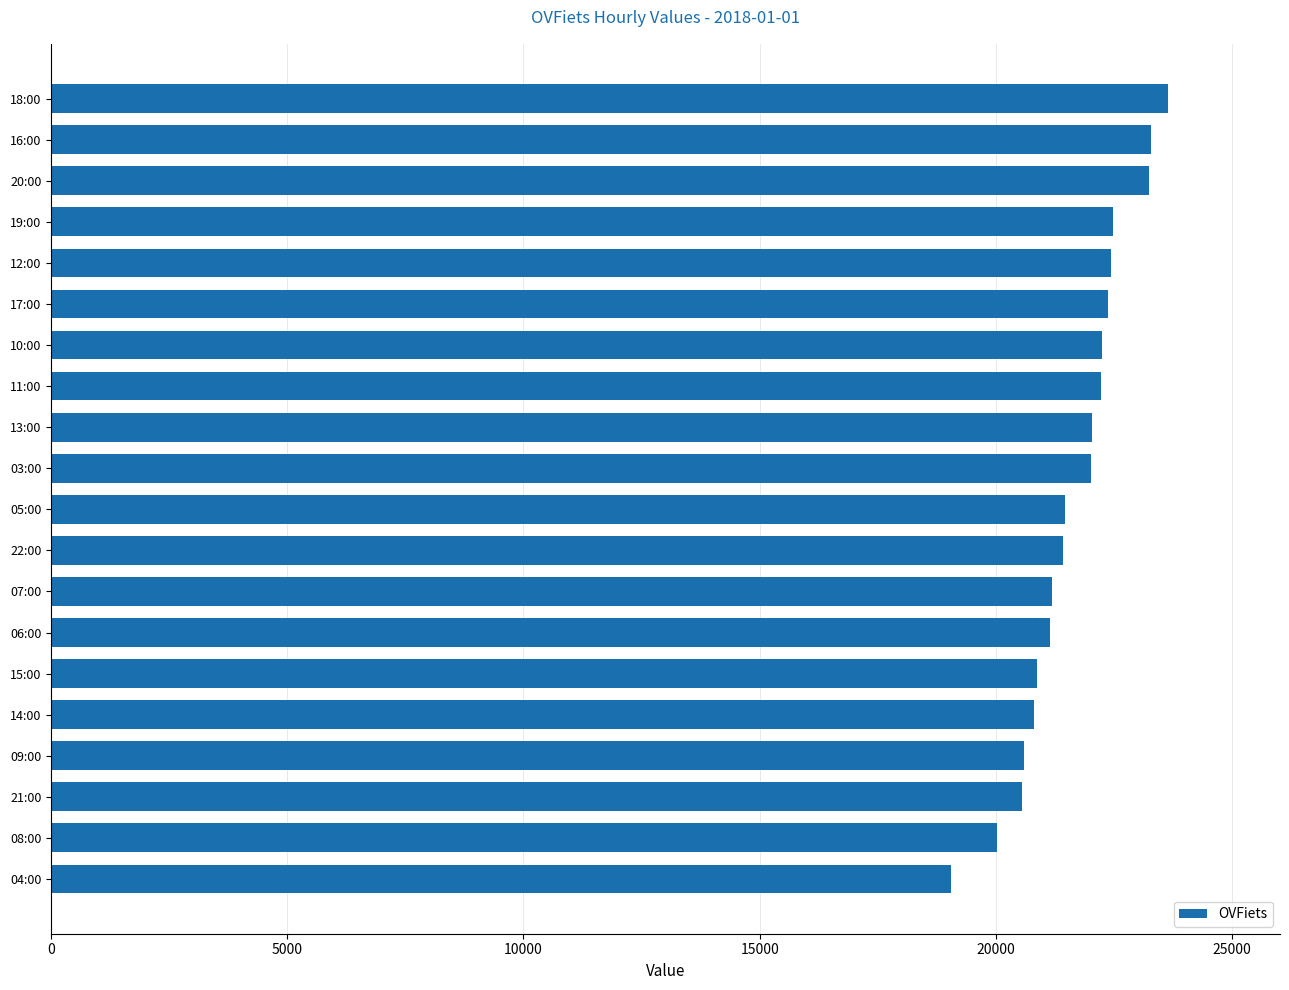

Which category has the lowest value across all series?

04:00